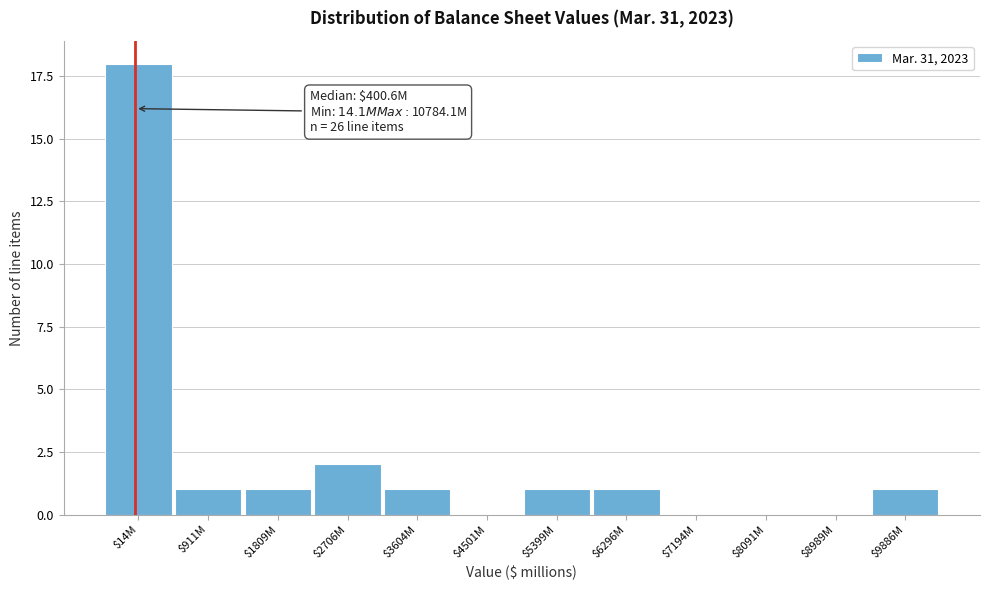

The chart shows a value of 1 at $9886M. True or false?

True